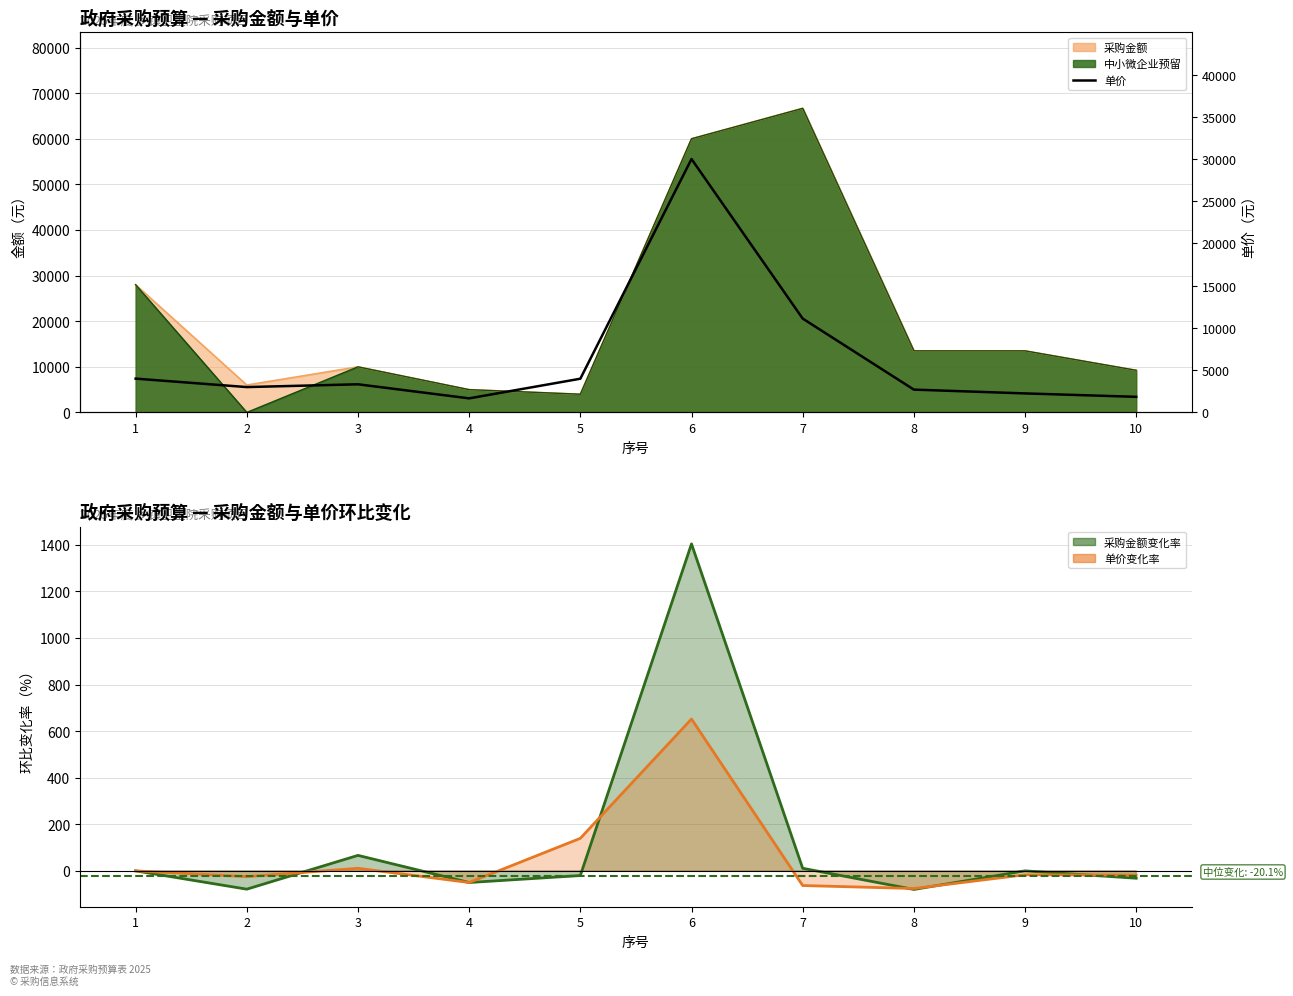

What is the sum of all 采购金额变化率 values?

1221.3